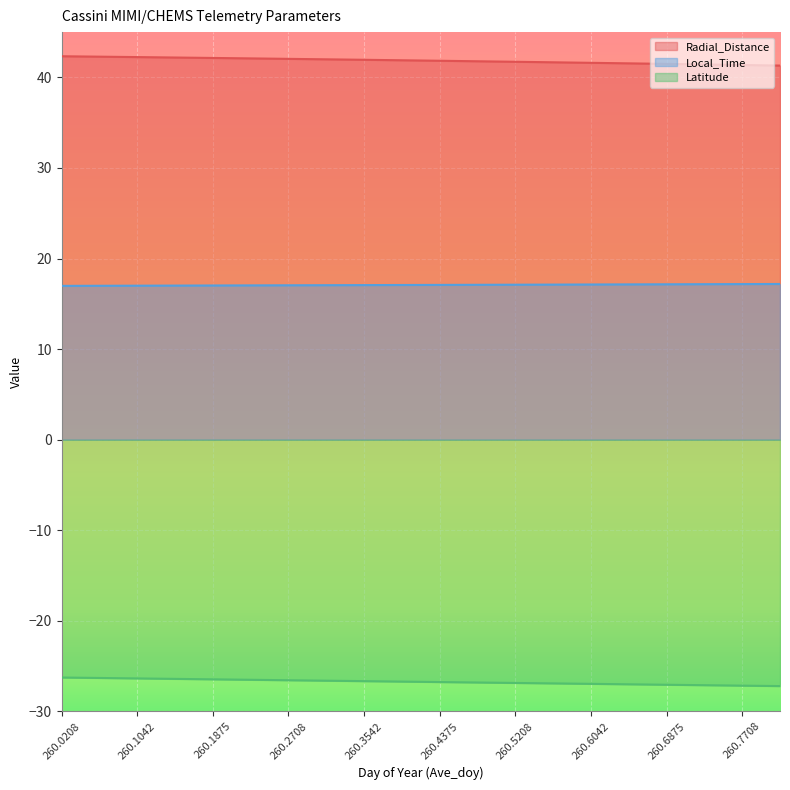

At which category is the sum across all series the highest?

260.0208